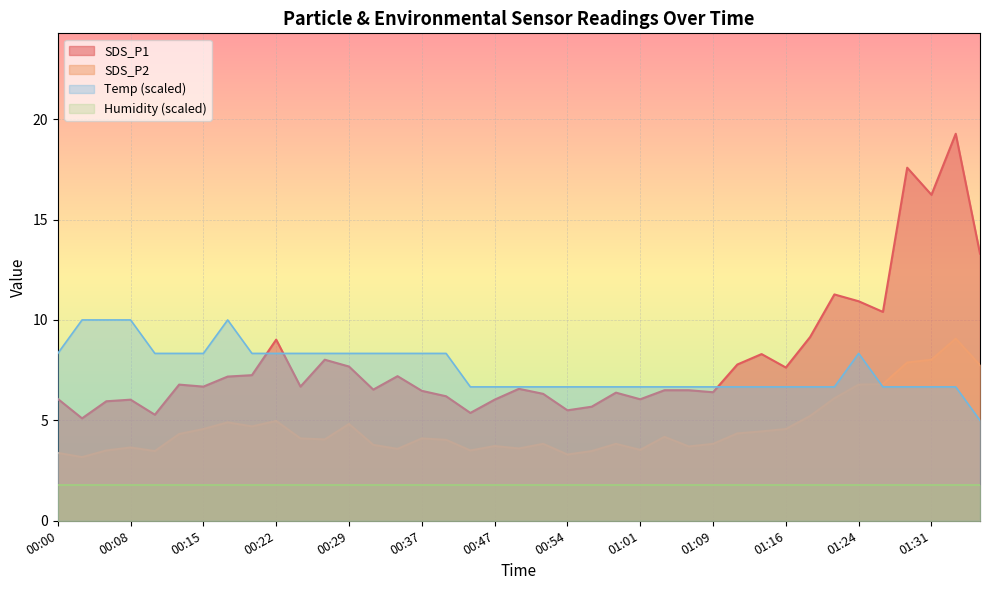

The value of SDS_P2 at 01:33 is 9.1. True or false?

True